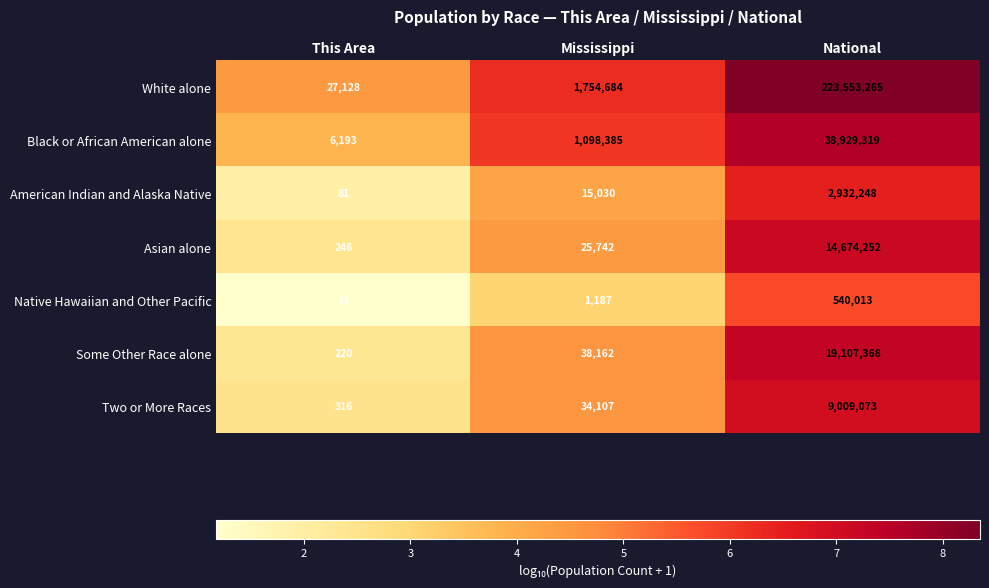

At Mississippi, list the series in order from smallest to largest.

Native Hawaiian and Other Pacific, American Indian and Alaska Native, Asian alone, Two or More Races, Some Other Race alone, Black or African American alone, White alone